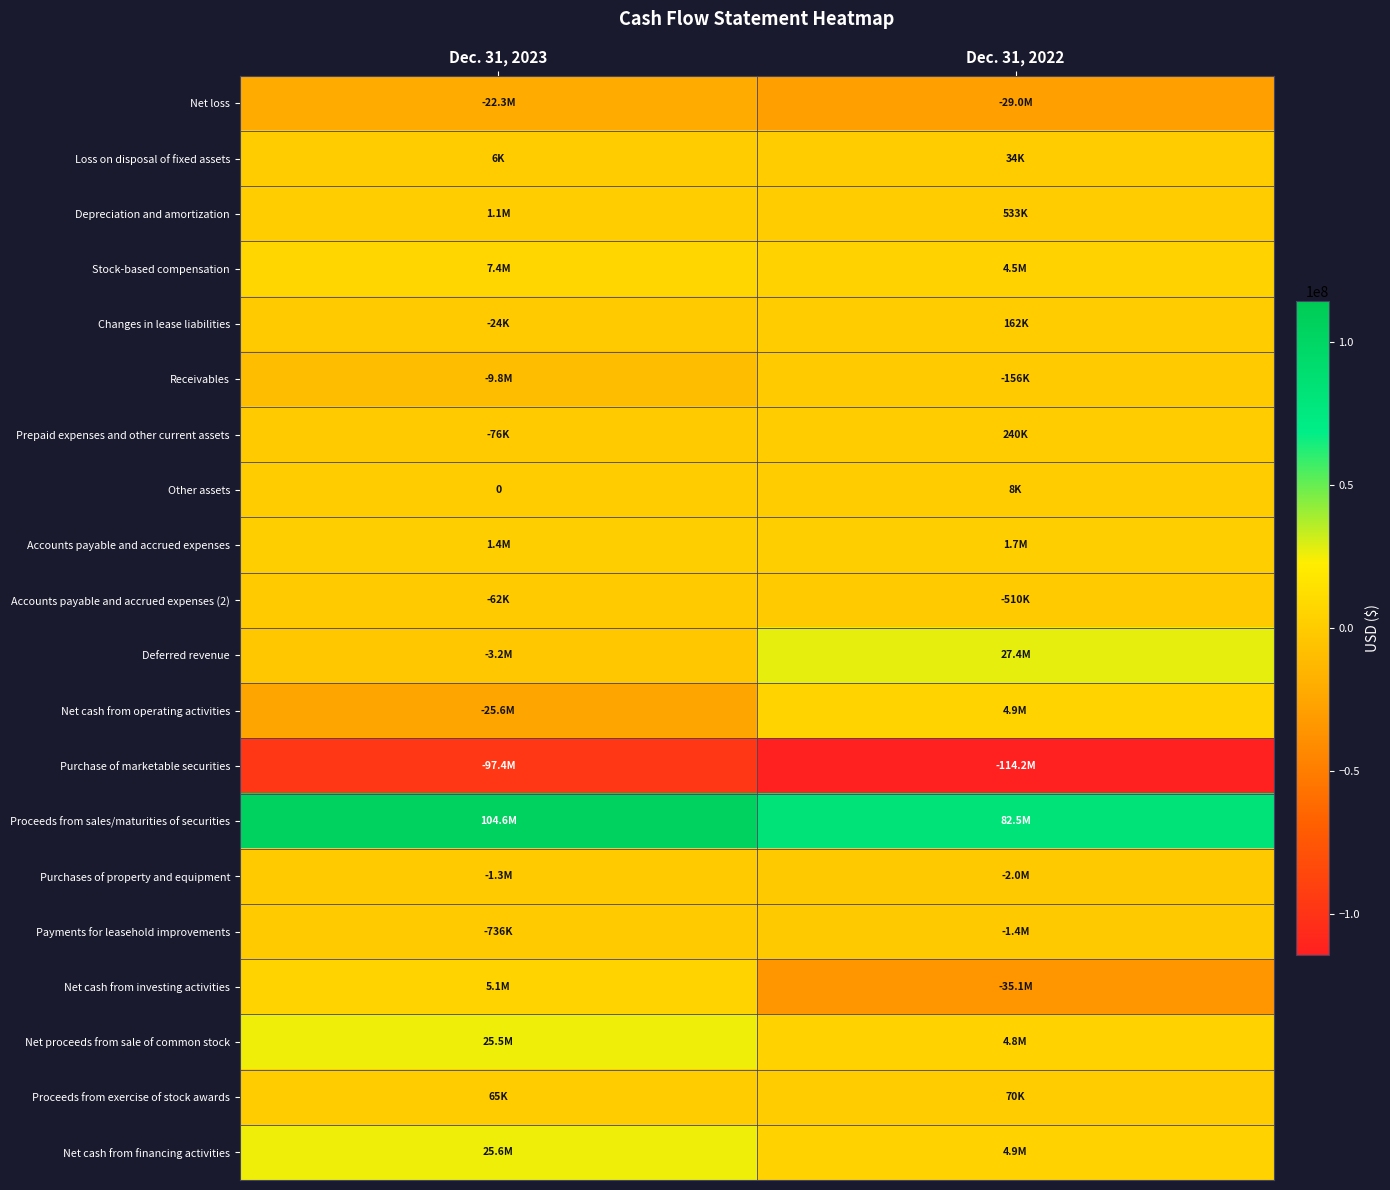

List the series in order of their peak value, highest first.

Proceeds from sales/maturities of securities, Deferred revenue, Net cash from financing activities, Net proceeds from sale of common stock, Stock-based compensation, Net cash from investing activities, Net cash from operating activities, Accounts payable and accrued expenses, Depreciation and amortization, Prepaid expenses and other current assets, Changes in lease liabilities, Proceeds from exercise of stock awards, Loss on disposal of fixed assets, Other assets, Accounts payable and accrued expenses (2), Receivables, Payments for leasehold improvements, Purchases of property and equipment, Net loss, Purchase of marketable securities